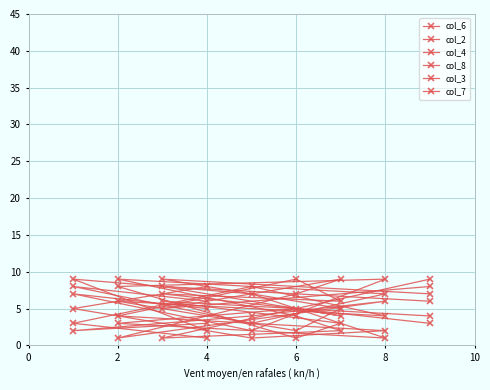

What is the difference between the highest and lowest values at 6?

8